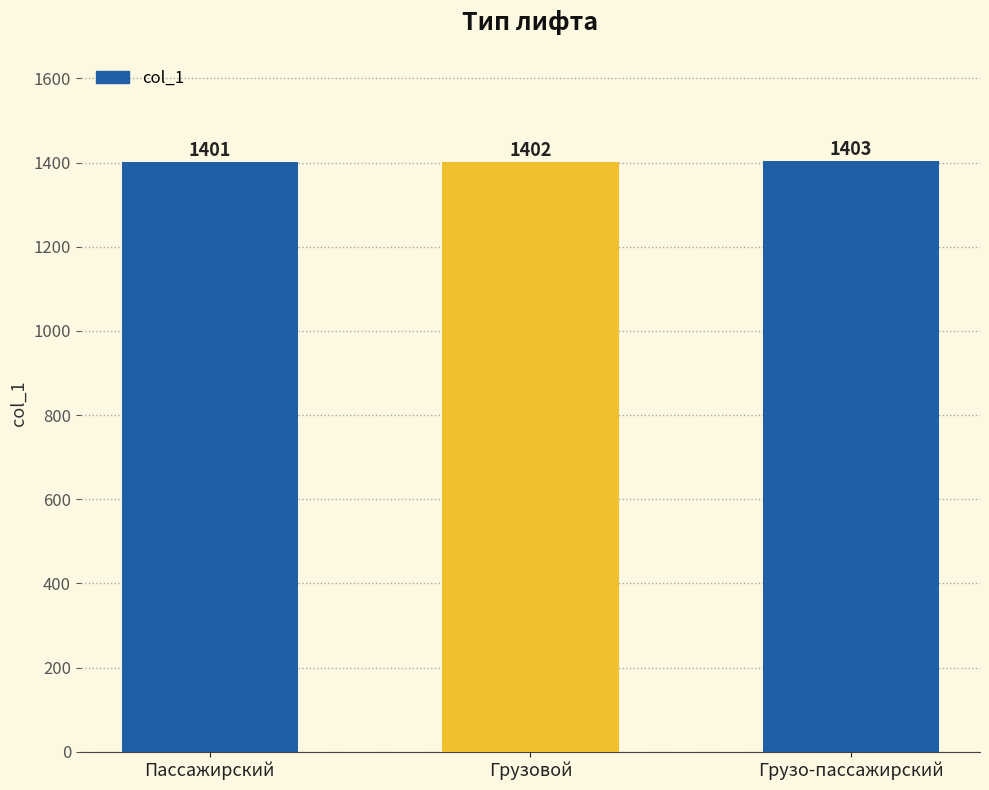

What is the maximum value shown in the chart?

1403